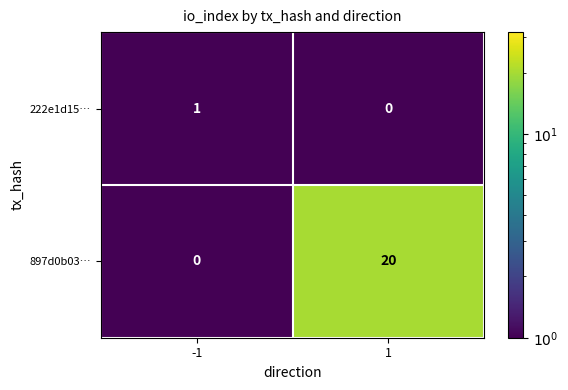

What is the maximum value shown in the chart?

20